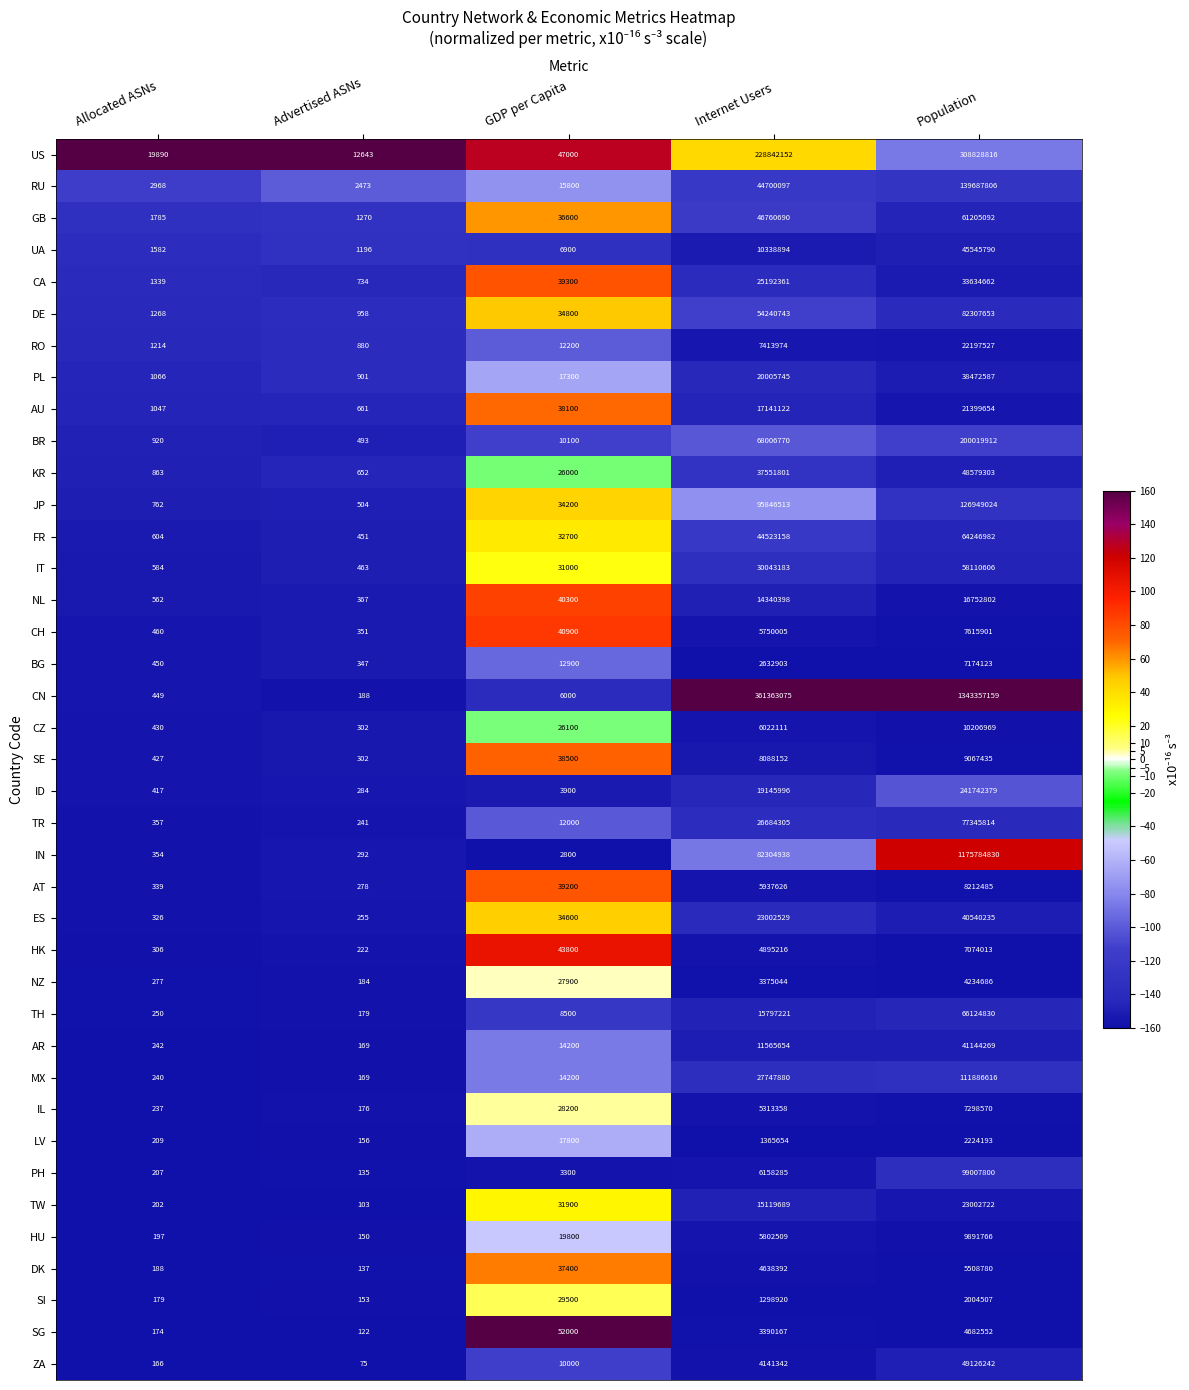

At Internet Users, list the series in order from largest to smallest.

CN, US, JP, IN, BR, DE, GB, RU, FR, KR, IT, MX, TR, CA, ES, PL, ID, AU, TH, TW, NL, AR, UA, SE, RO, PH, CZ, AT, HU, CH, IL, HK, DK, ZA, SG, NZ, BG, LV, SI